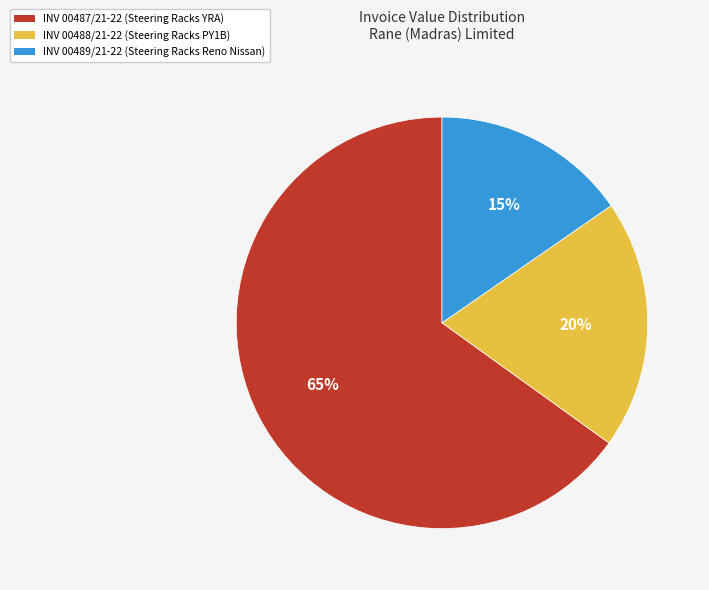

To the nearest percent, what is the average slice percentage?

33%